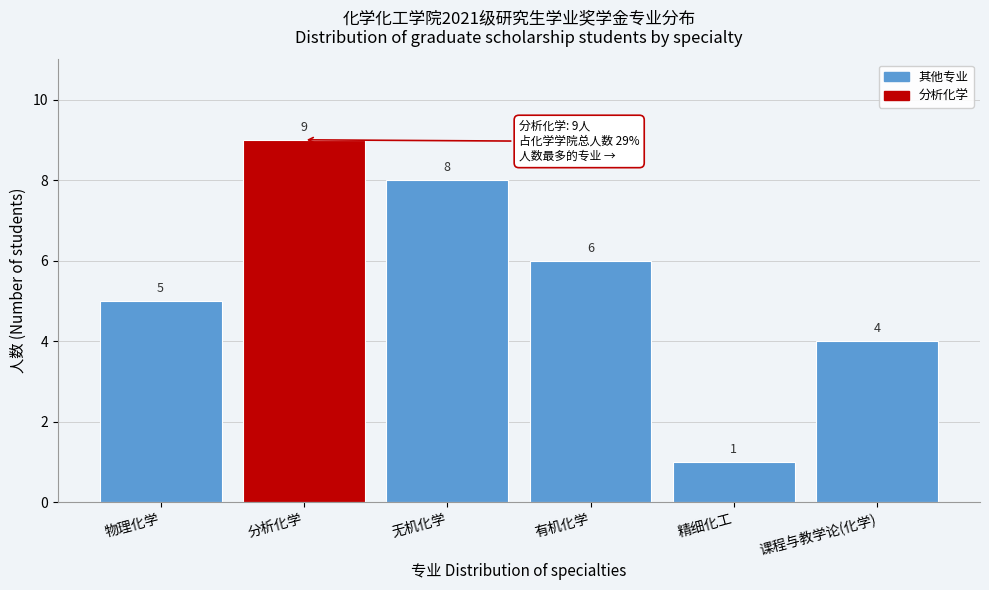

Reading right to left, extract all data points from this chart.

课程与教学论(化学)=4	精细化工=1	有机化学=6	无机化学=8	分析化学=9	物理化学=5